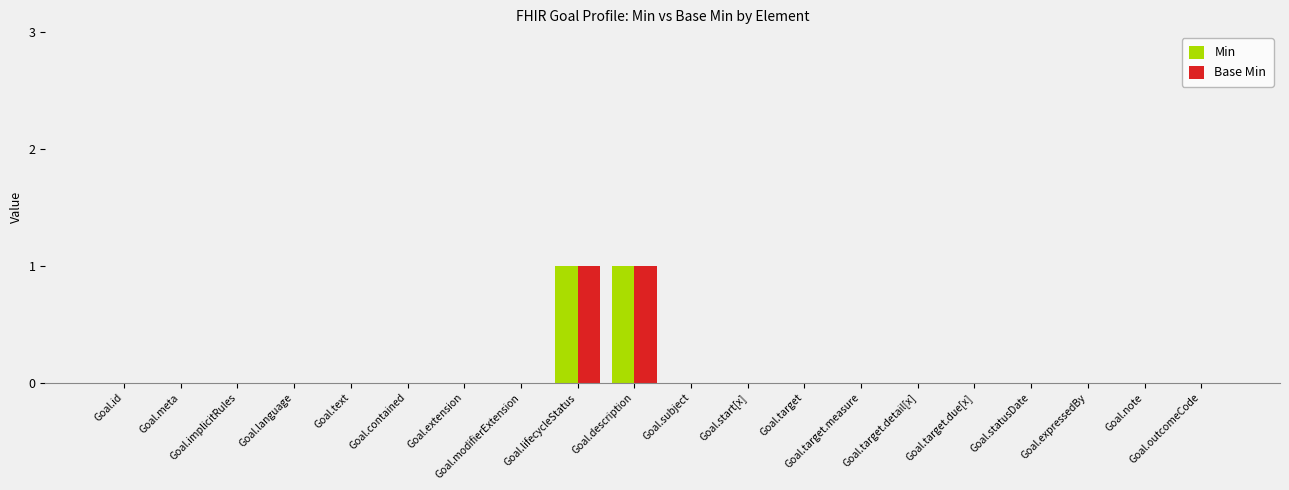

What is the maximum value for Min?

1